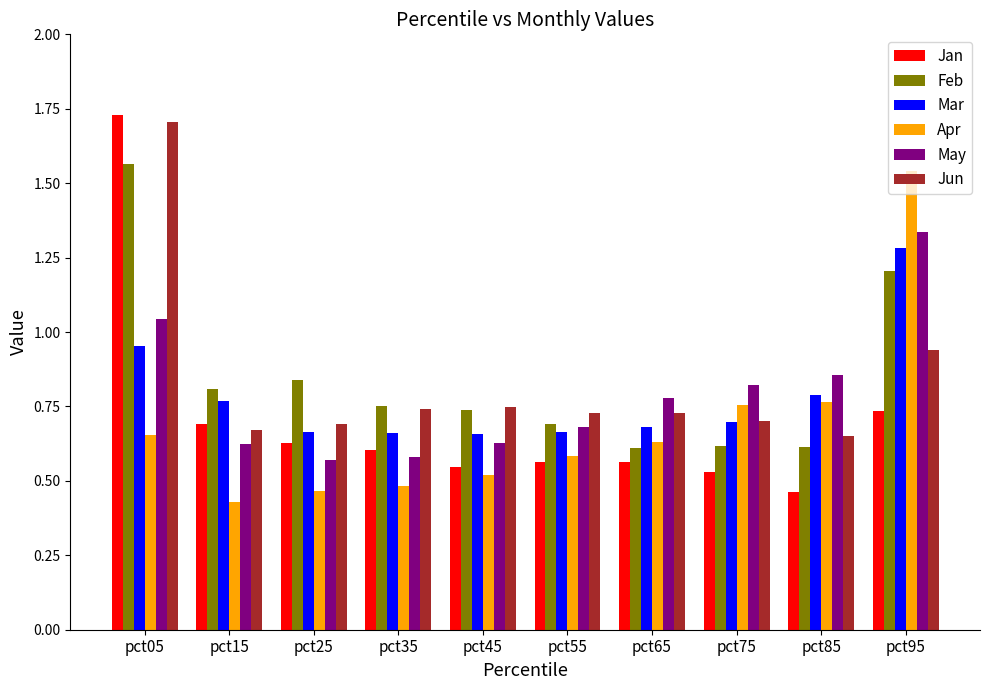

What is the sum of all May values?

7.9